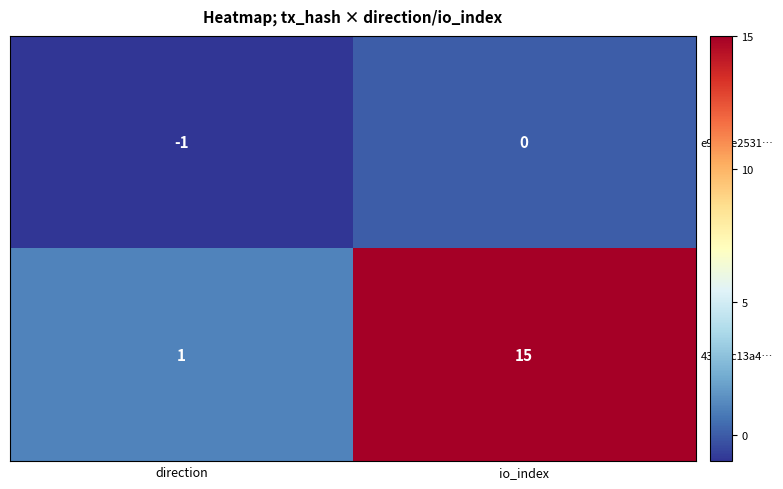

The value of e9732e2531… at direction is -1. True or false?

True